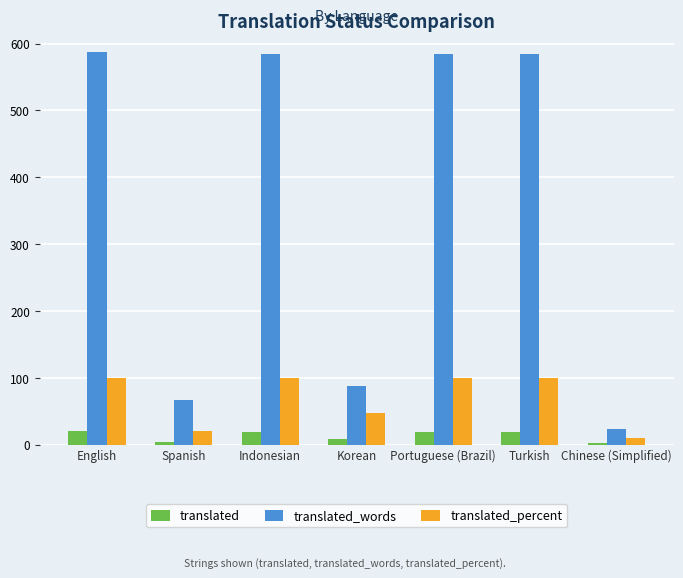

What is the maximum value for translated?

20.0